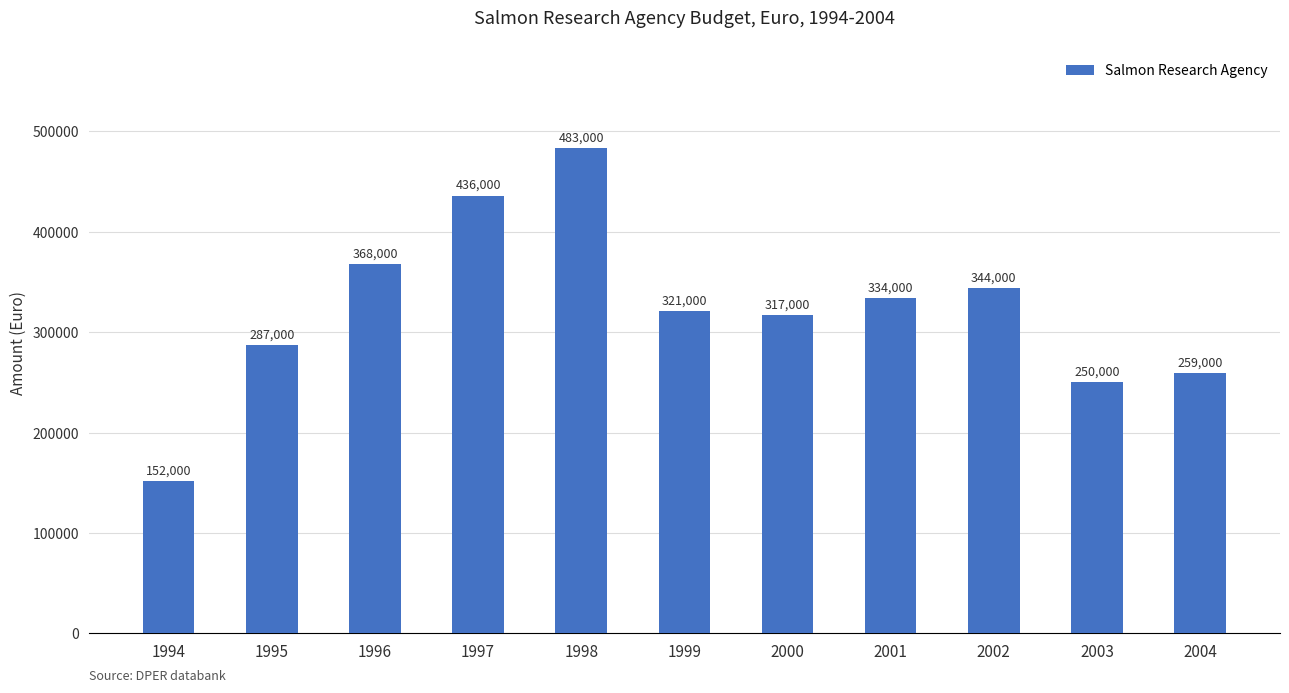

At which label is the value closest to 317500?

2000